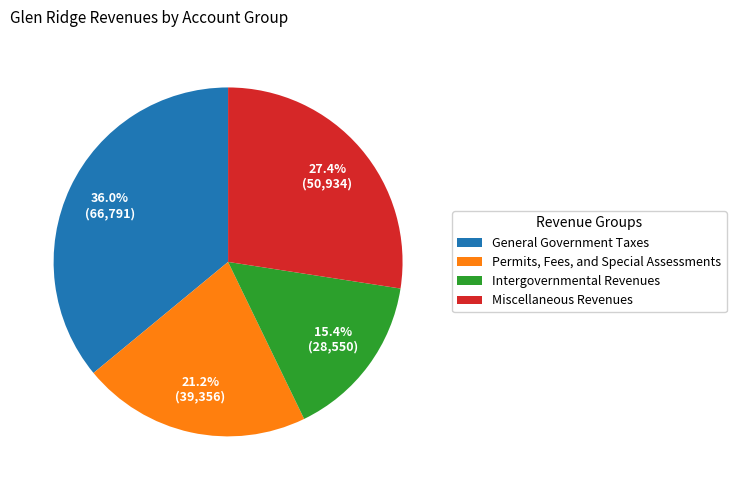

What portion of the pie excludes Intergovernmental Revenues?

84.6%